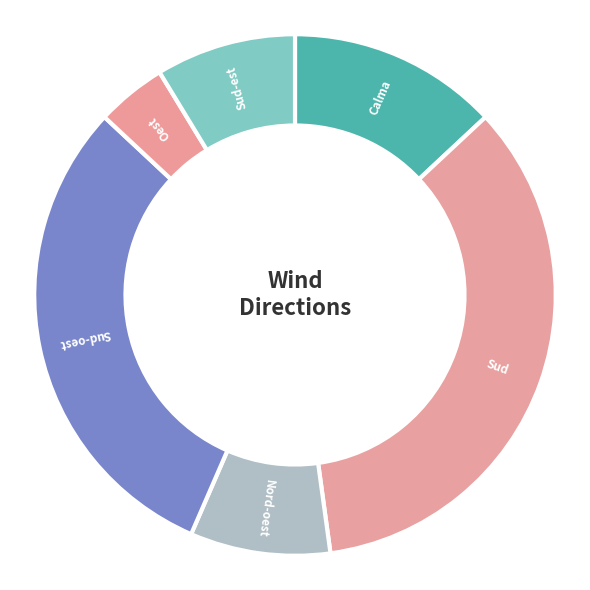

How many slices are in this pie chart?

6